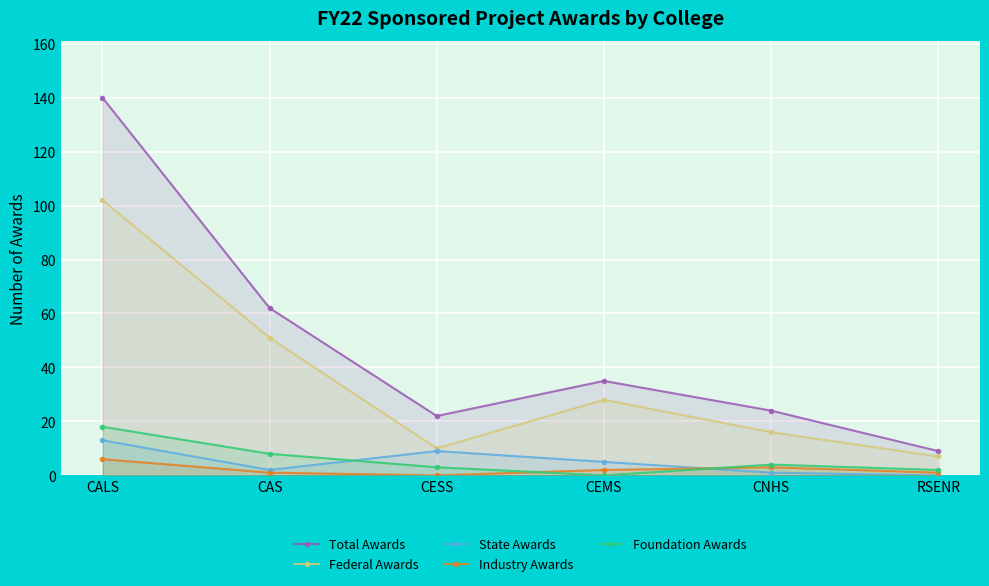

At which label does Industry Awards reach its peak?

CALS